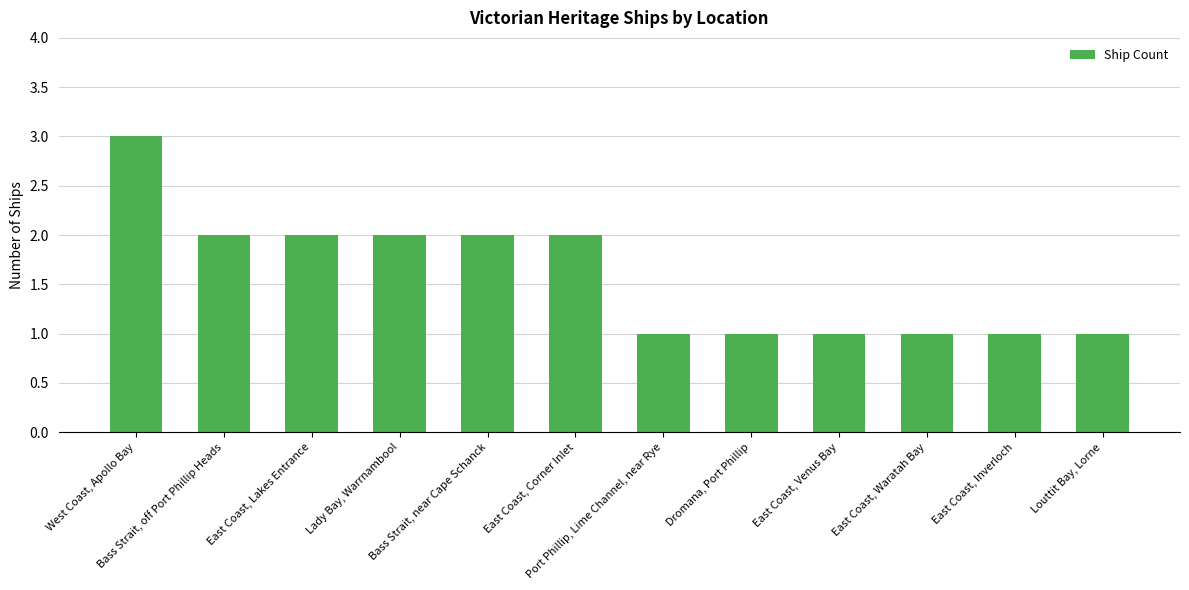

What is the minimum value shown in the chart?

1